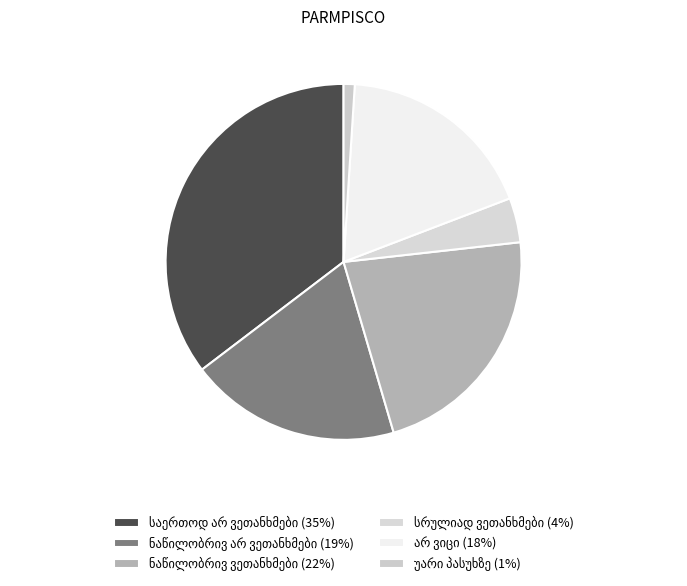

How many slices are in this pie chart?

6